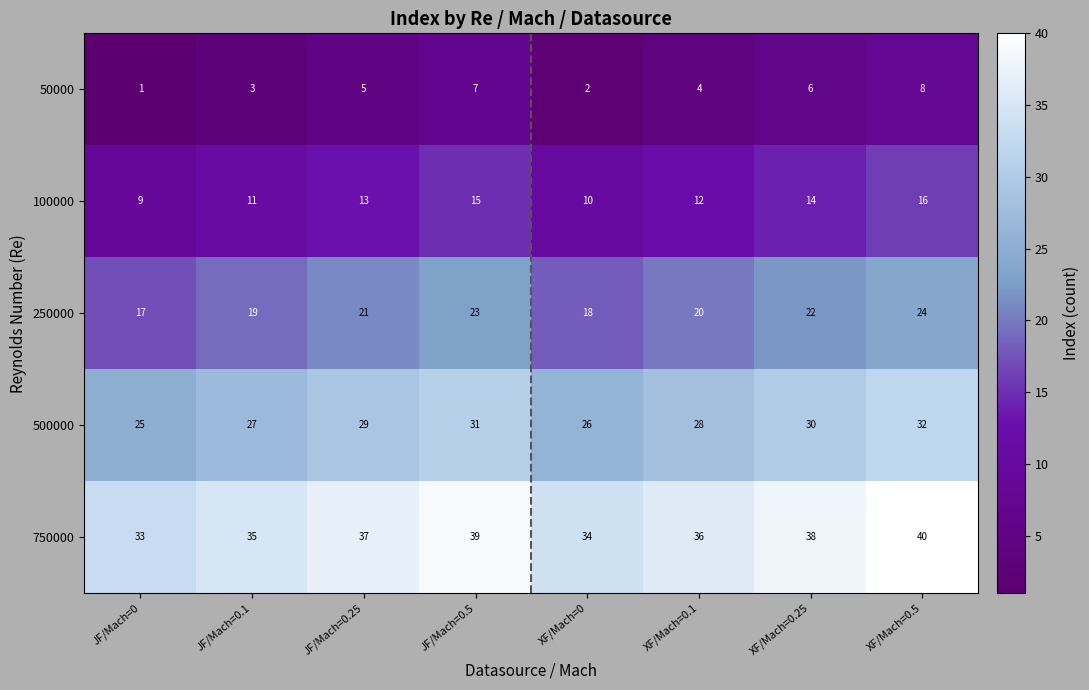

What is the minimum value shown in the chart?

1